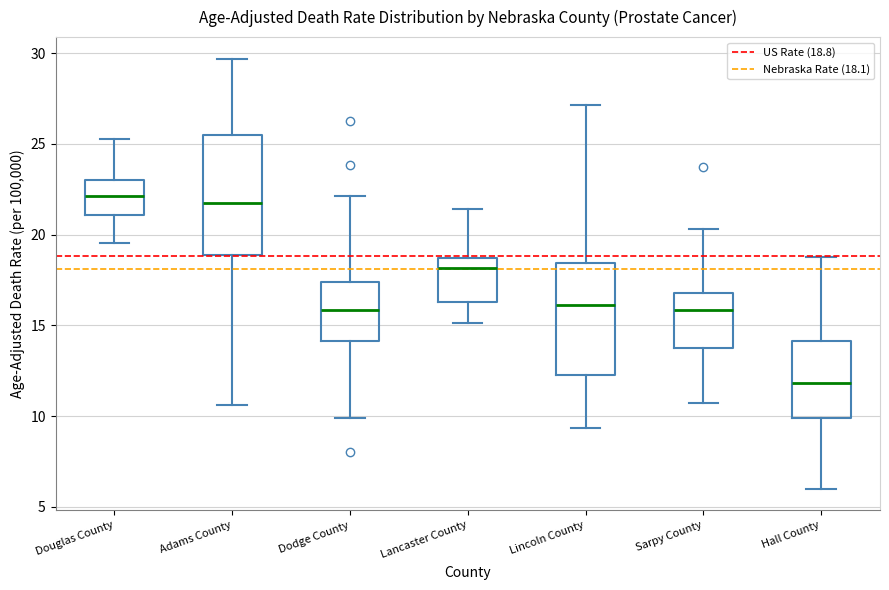

Reading left to right, read every box against the y-axis: the position of its median line, the range the box covers, and the ends of its whiskers. The values are not printed on the chart, so give them approximately, as read against the axis.

Douglas County: median 22.0, box 21.0 to 23.0, whiskers 19.5 to 25.5
Adams County: median 21.5, box 19.0 to 25.5, whiskers 10.5 to 29.5
Dodge County: median 16.0, box 14.0 to 17.5, whiskers 10.0 to 22.0
Lancaster County: median 18.0, box 16.5 to 18.5, whiskers 15.0 to 21.5
Lincoln County: median 16.0, box 12.5 to 18.5, whiskers 9.5 to 27.0
Sarpy County: median 16.0, box 13.5 to 17.0, whiskers 10.5 to 20.5
Hall County: median 12.0, box 10.0 to 14.0, whiskers 6.0 to 19.0